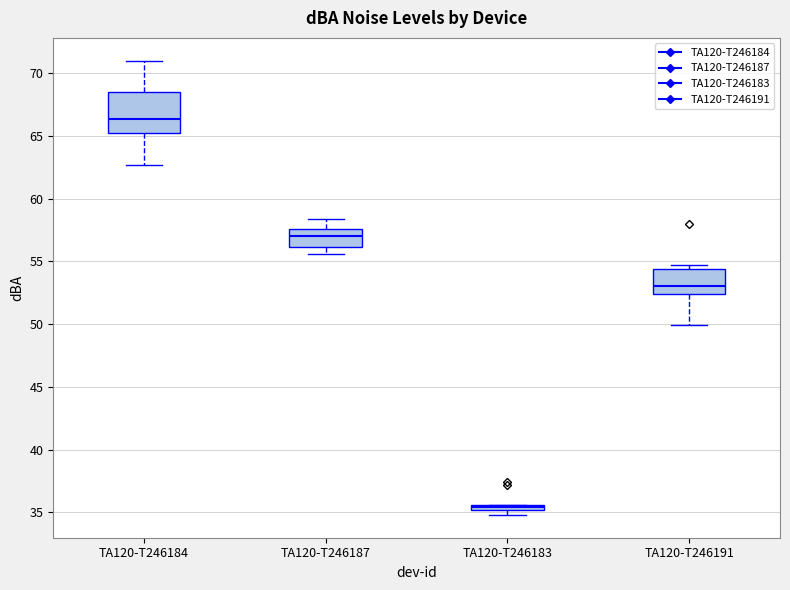

Comparing the boxes themselves (not the whiskers), which one is the tallest?

TA120-T246184